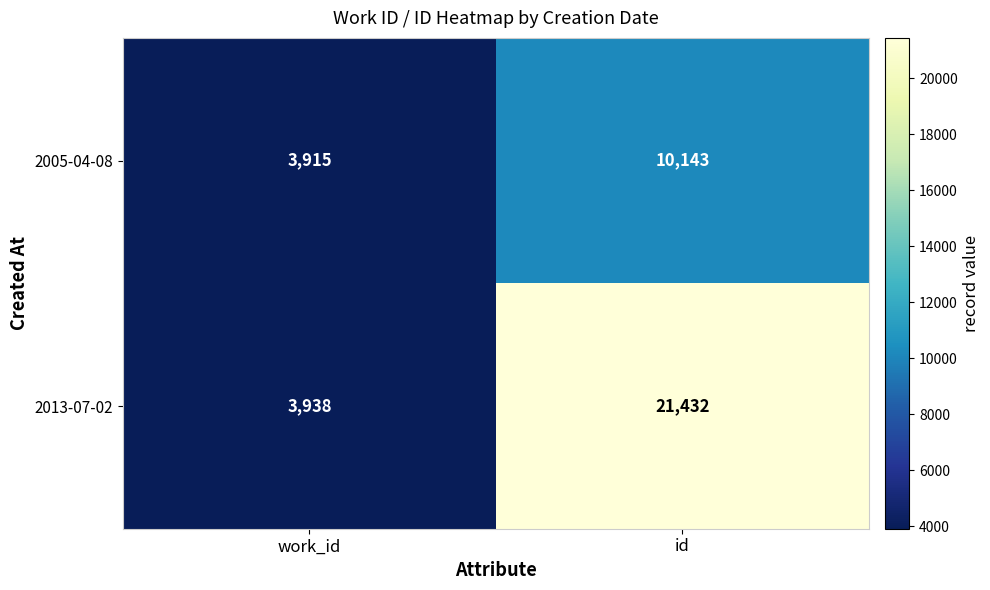

How many categories are shown in the chart?

2